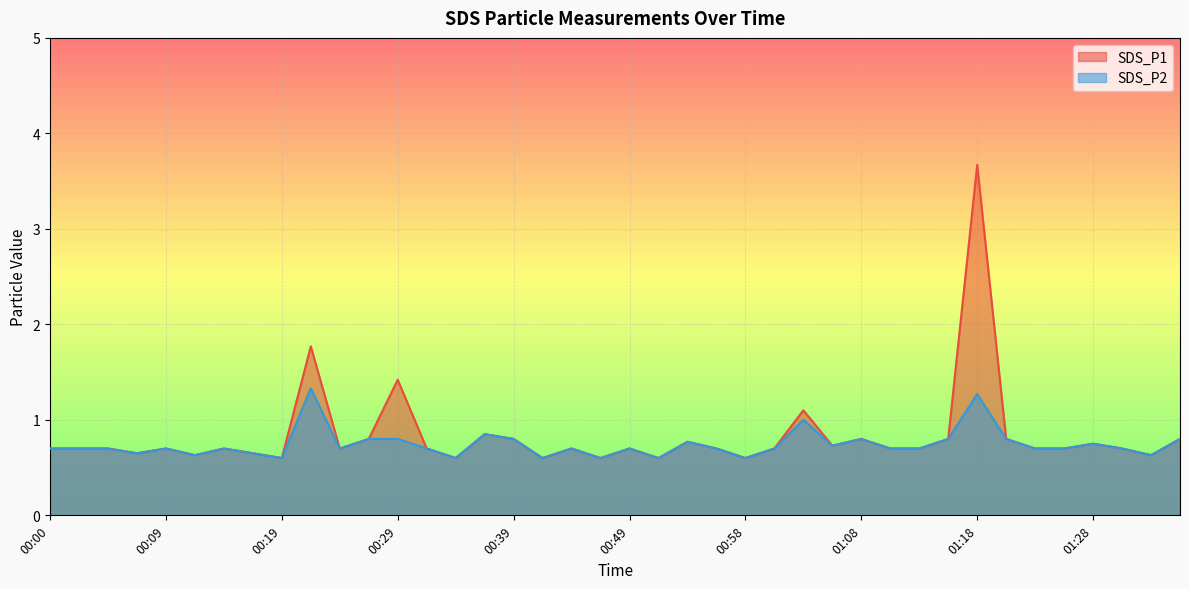

What are all the series names shown in the legend?

SDS_P1, SDS_P2